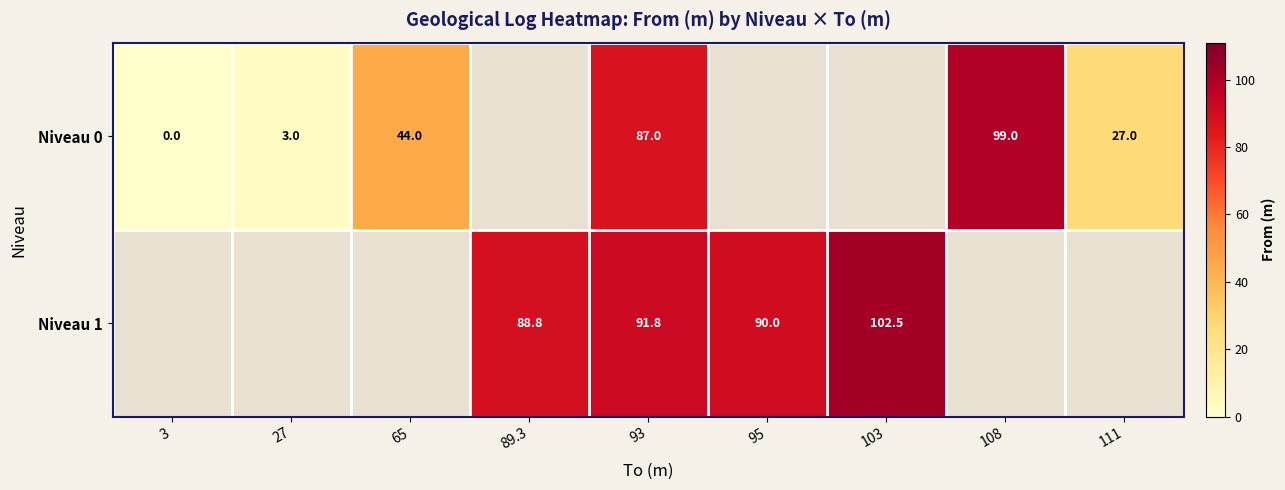

Is it true that Niveau 0 equals 27.0 at 111?

True